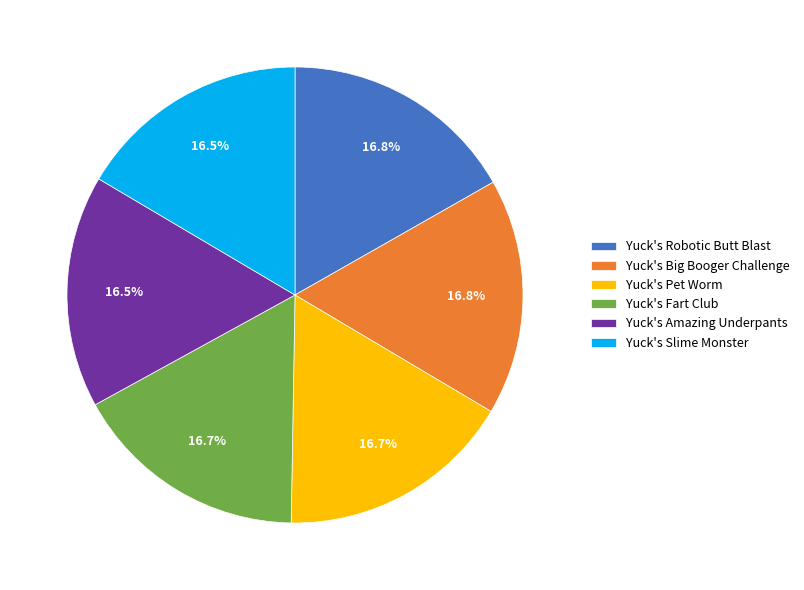

To the nearest percent, what is the combined percentage of Yuck's Pet Worm and Yuck's Big Booger Challenge?

34%